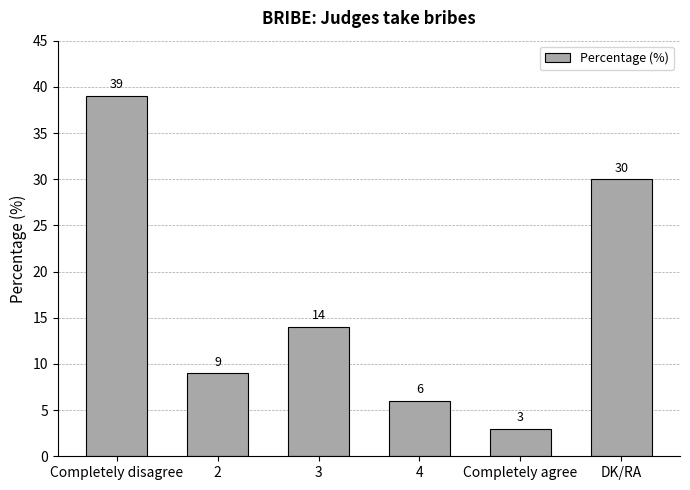

Reading left to right, transcribe all the data shown in this chart.

39	9	14	6	3	30